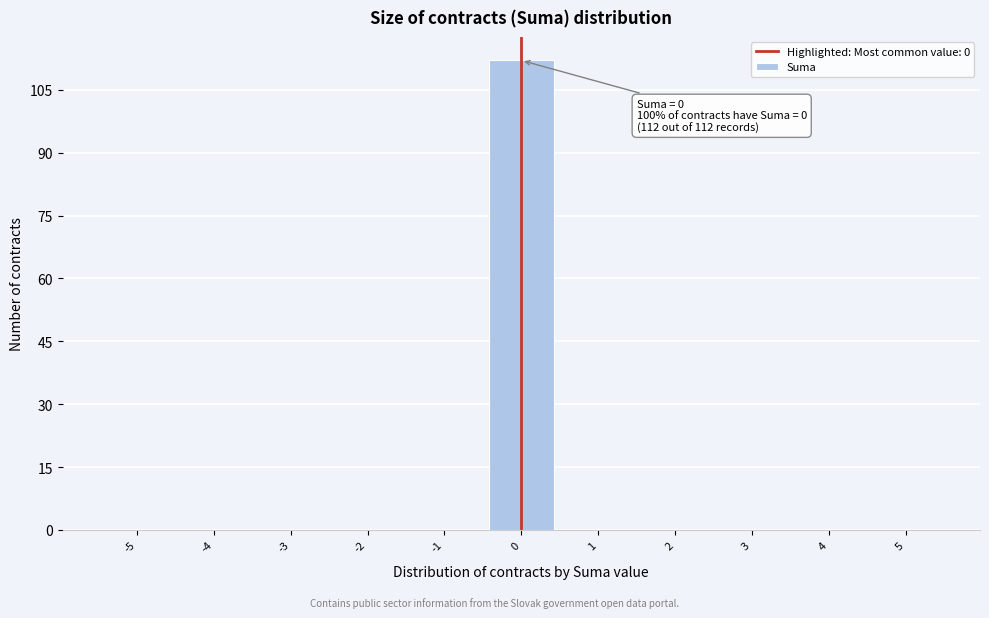

Reading right to left, what are all the values shown in this chart?

5=0	4=0	3=0	2=0	1=0	0=112	-1=0	-2=0	-3=0	-4=0	-5=0